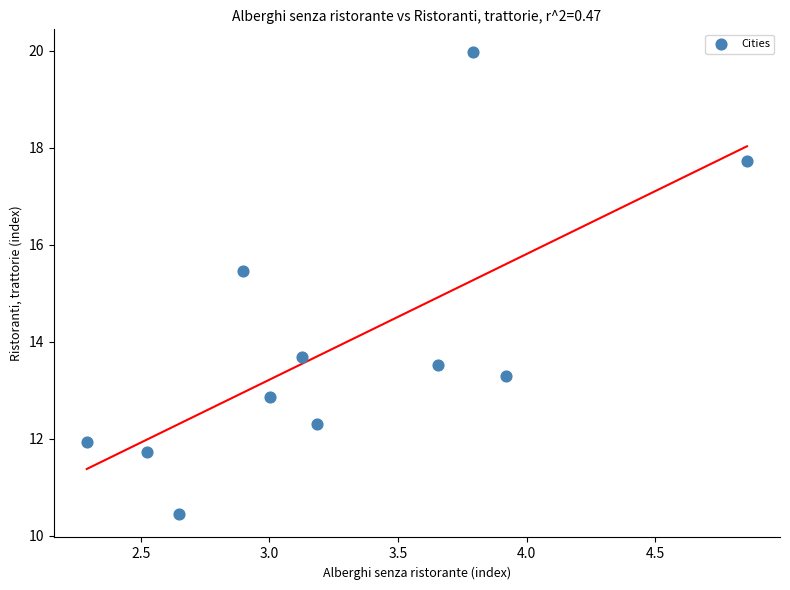

What is the average Y value?

13.9